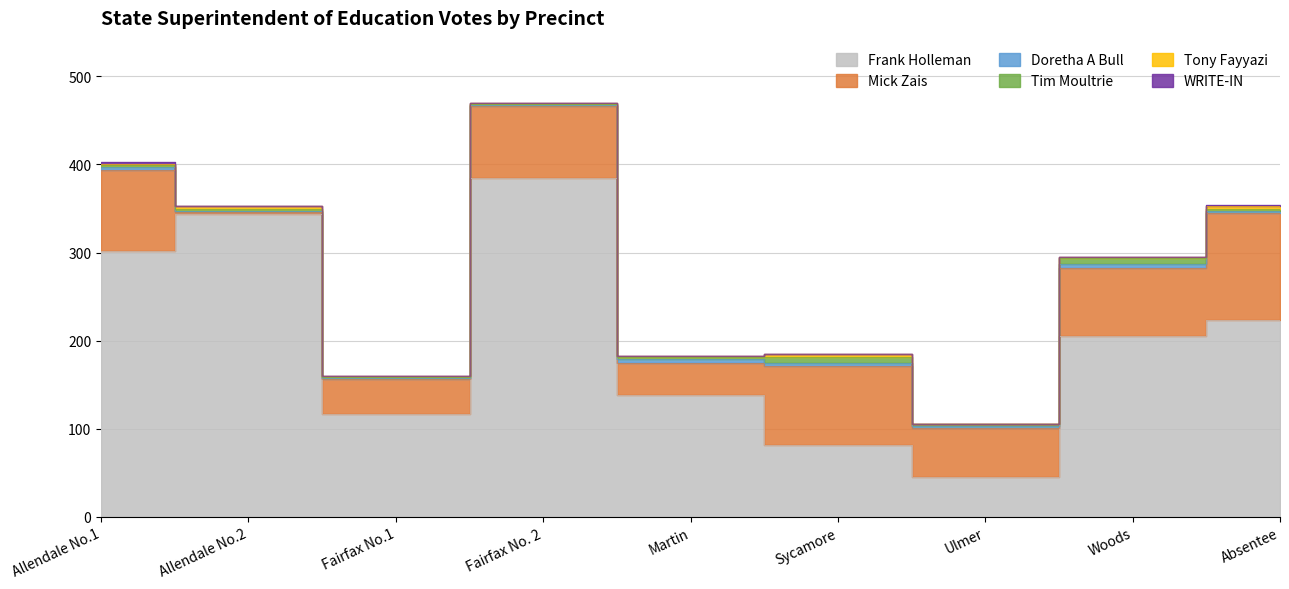

At which label does Tim Moultrie reach its peak?

Sycamore